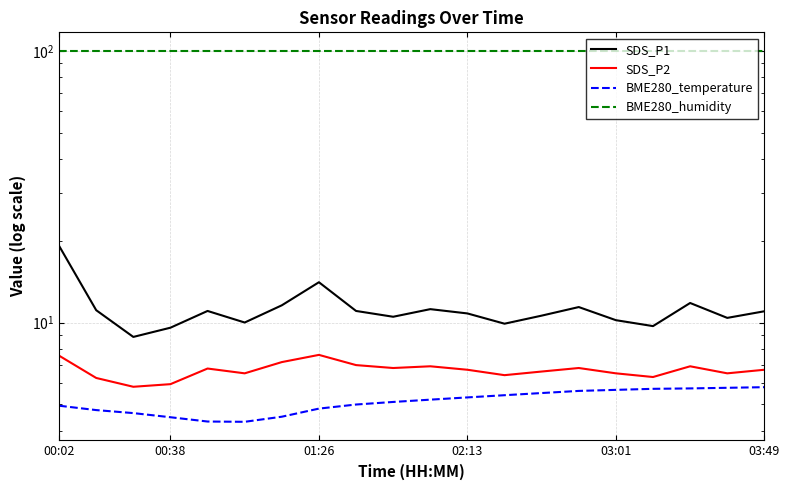

What is the sum of the BME280_temperature values at 14 and 15?

11.2